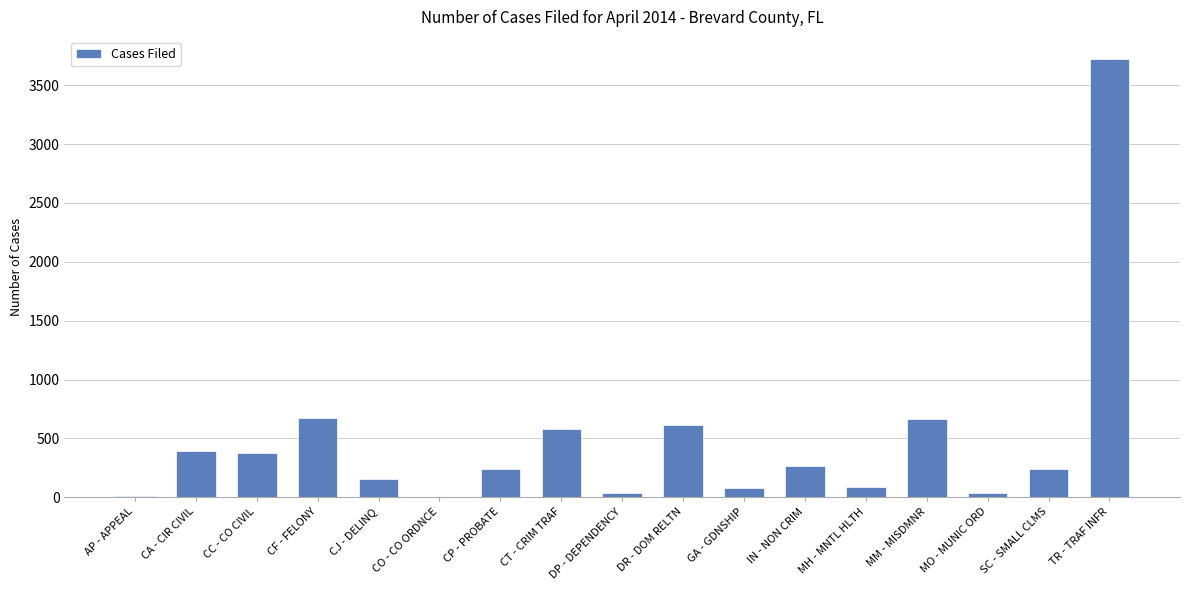

Where is the data nearest to the value 1864?

CF - FELONY